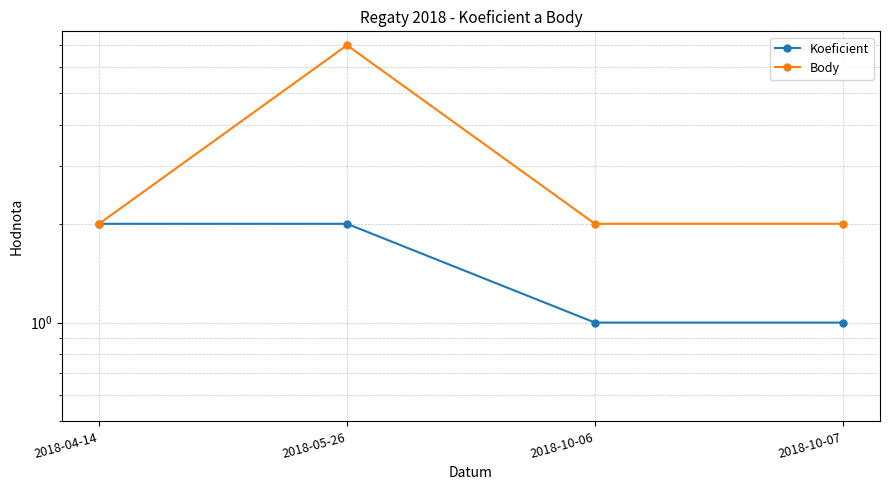

Which series has the widest spread of values?

Body